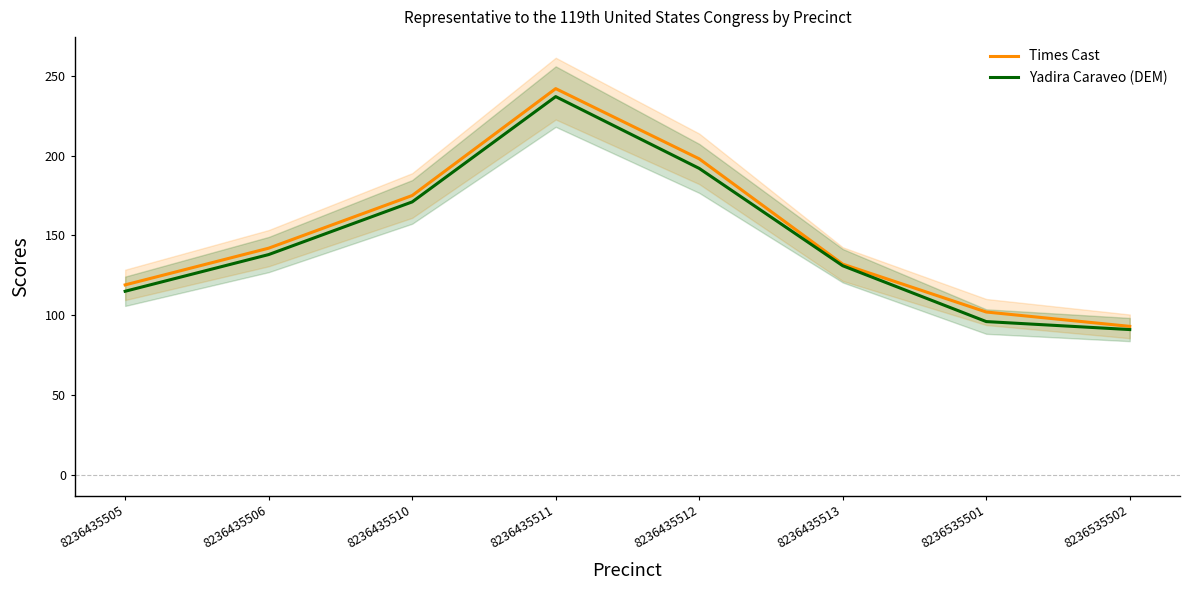

Is it true that Times Cast equals 63 at 8236435506?

False